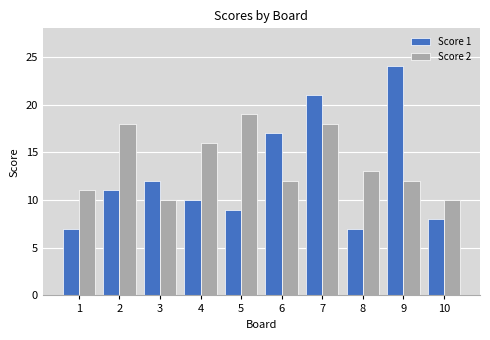

List the series in order of their overall mean, highest first.

Score 2, Score 1